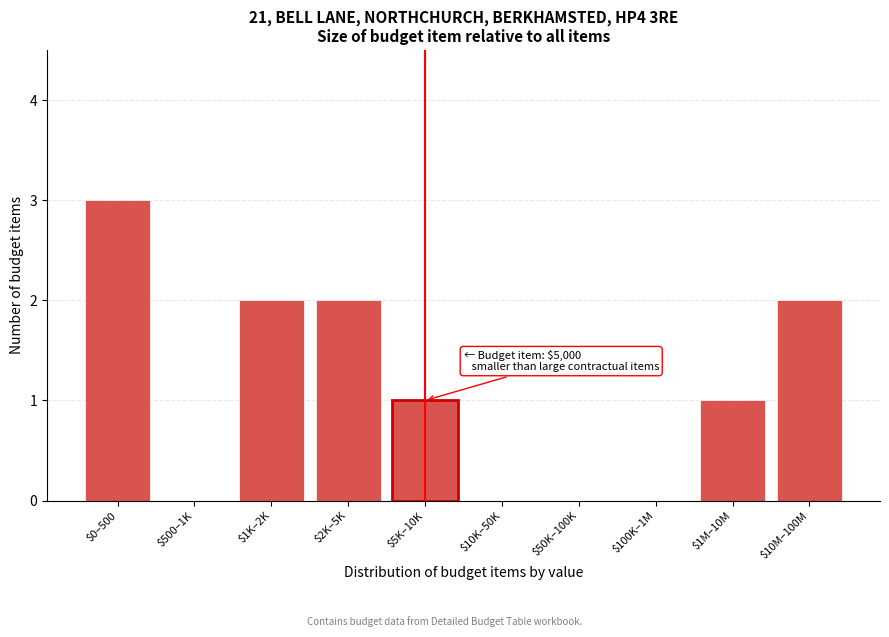

What is the sum of all values?

11